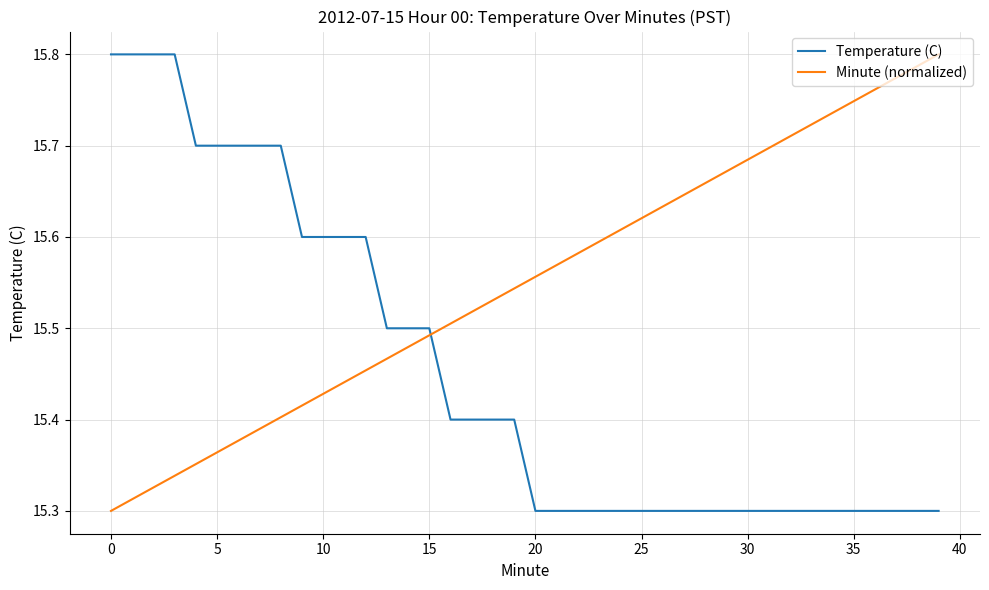

Rank the series by their average value, from lowest to highest.

Temperature (C), Minute (normalized)